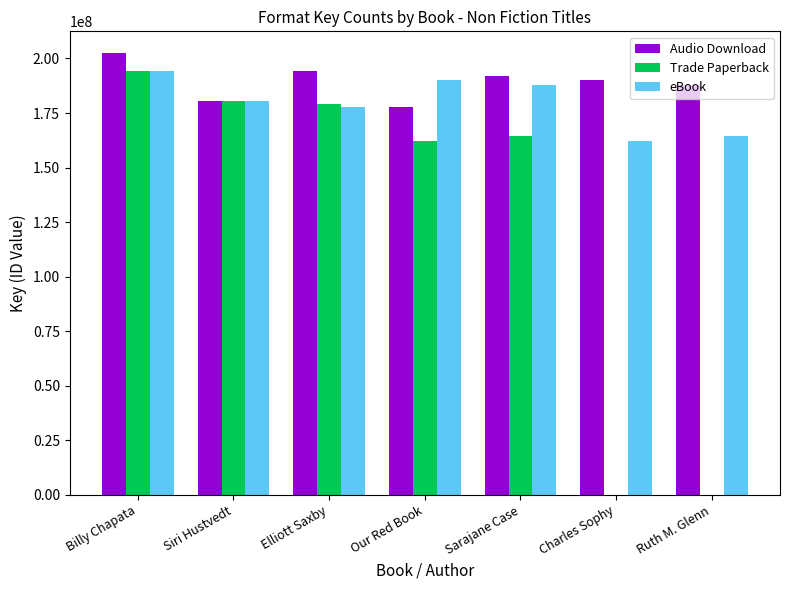

What is the sum of all eBook values?

1256790593